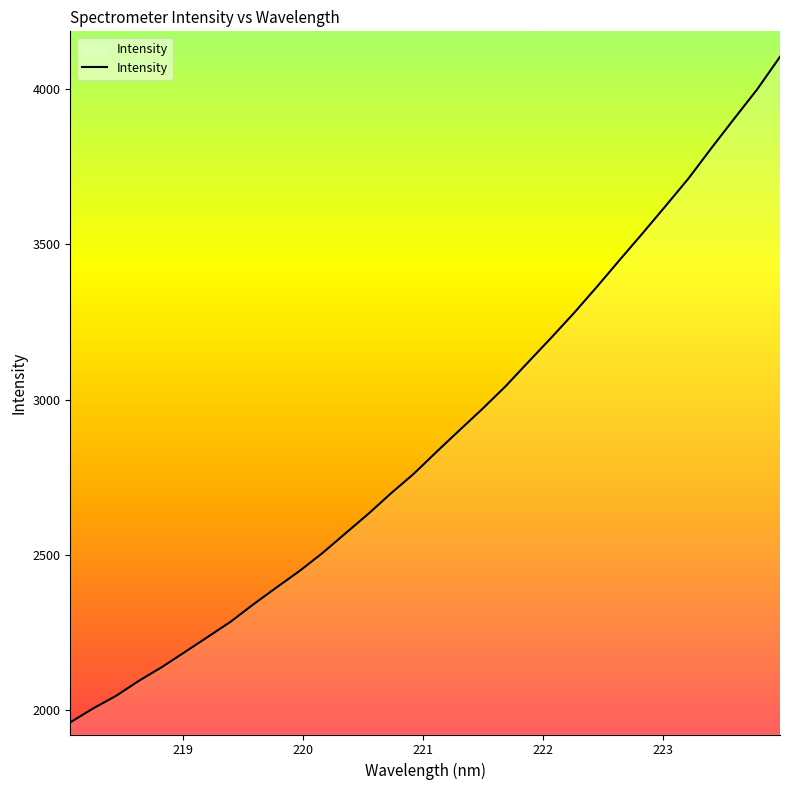

What is the greatest value displayed?

4104.6